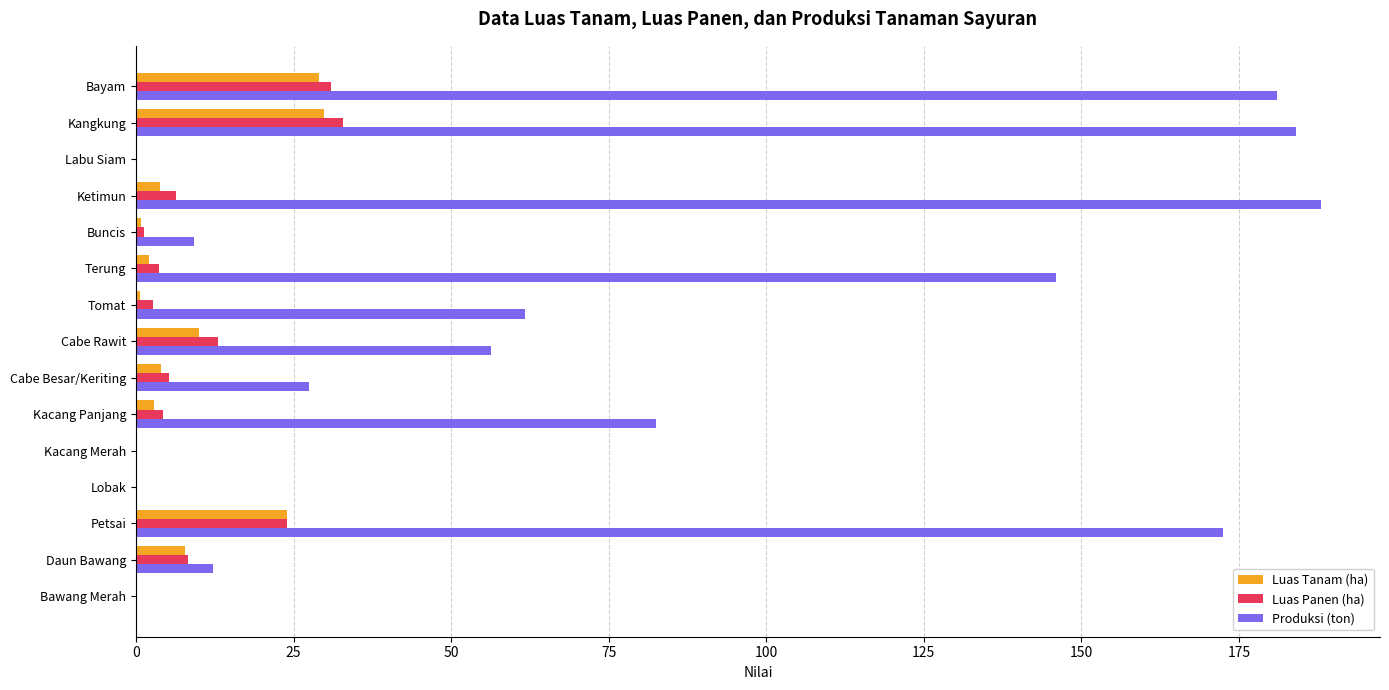

Is it true that Produksi (ton) equals 96.2 at Kacang Merah?

False